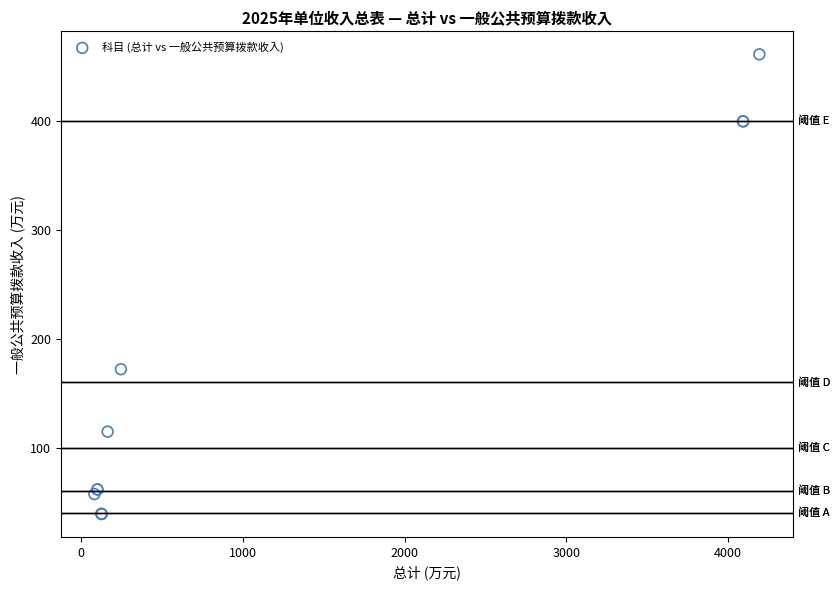

What Y value in the scatter plot is closest to 250?

172.0